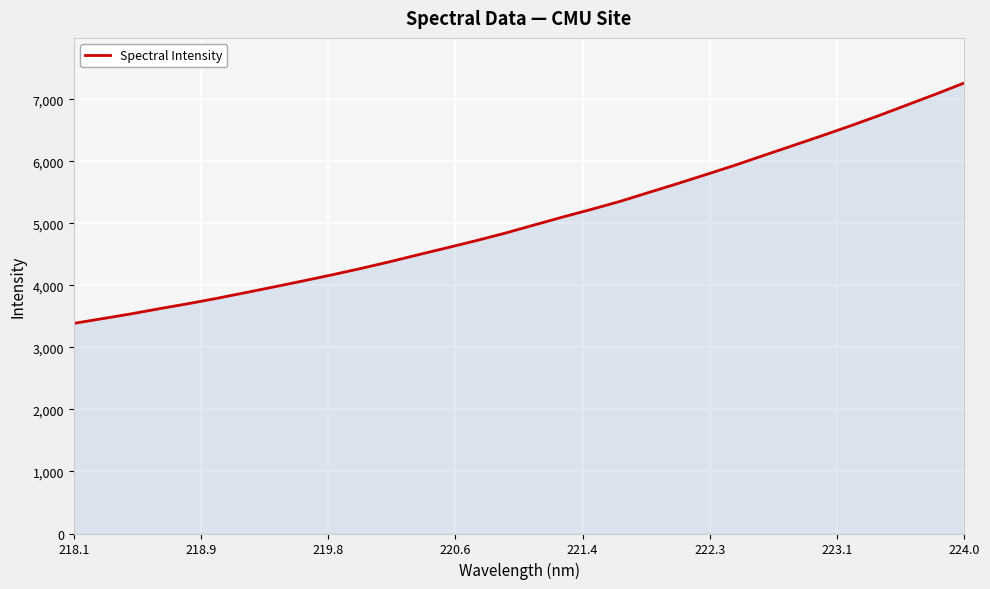

What is the minimum value shown in the chart?

3386.4